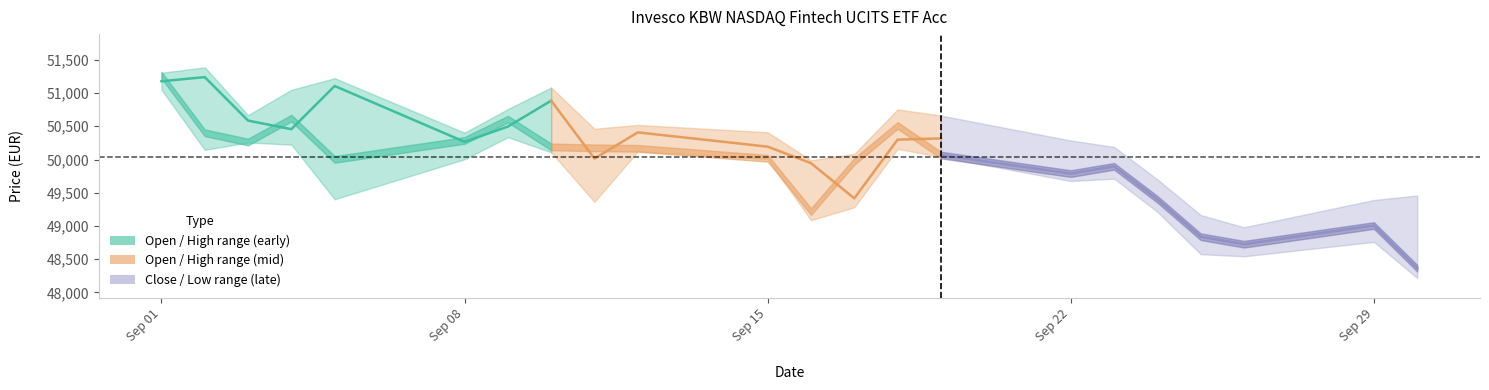

At which label does Open first exceed 50885?

Sep 01